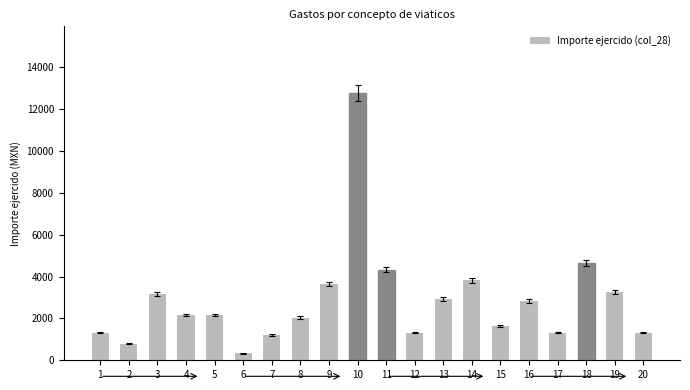

Which has a higher value, 10 or 15?

10